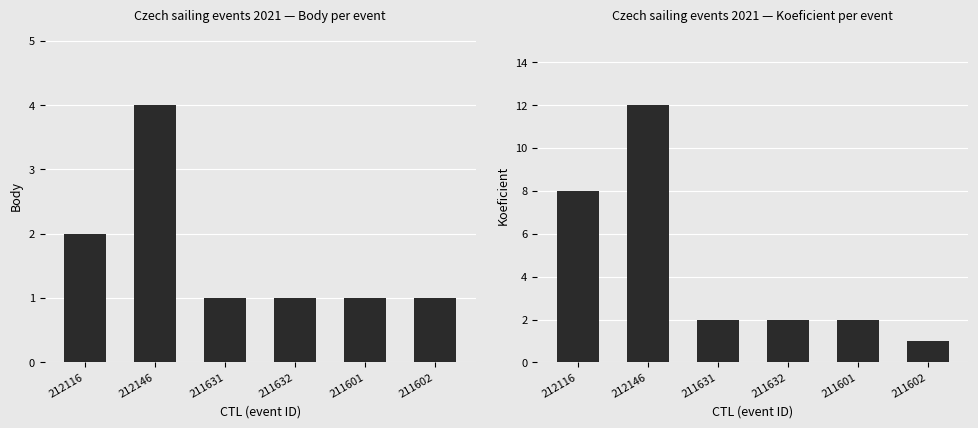

List the labels in order of Body value, smallest first.

211631, 211632, 211601, 211602, 212116, 212146